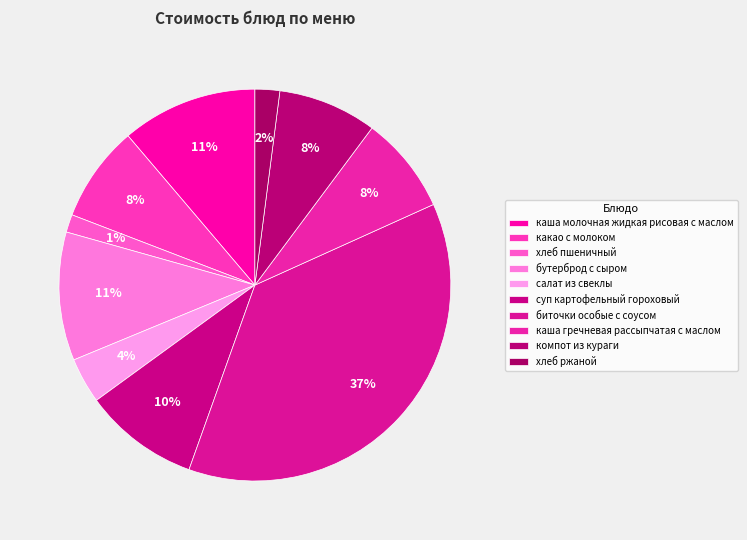

How many segments does this pie chart have?

10